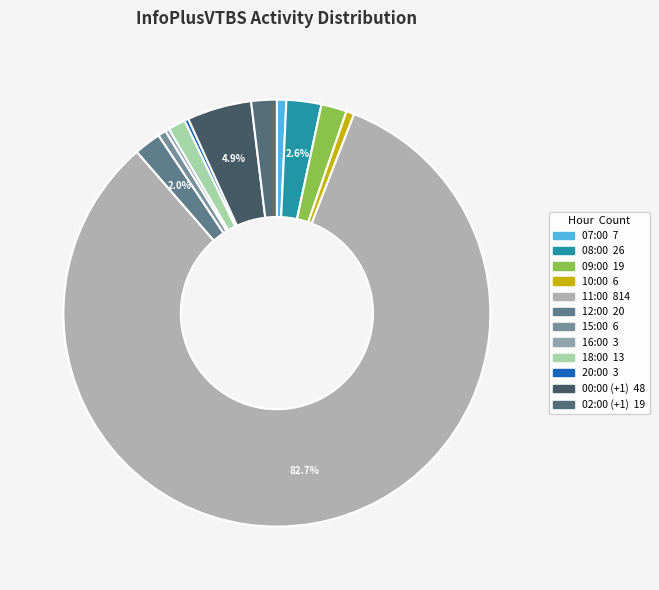

To the nearest percent, what is the difference between the 15:00 and 00:00 (+1) slice percentages?

4%